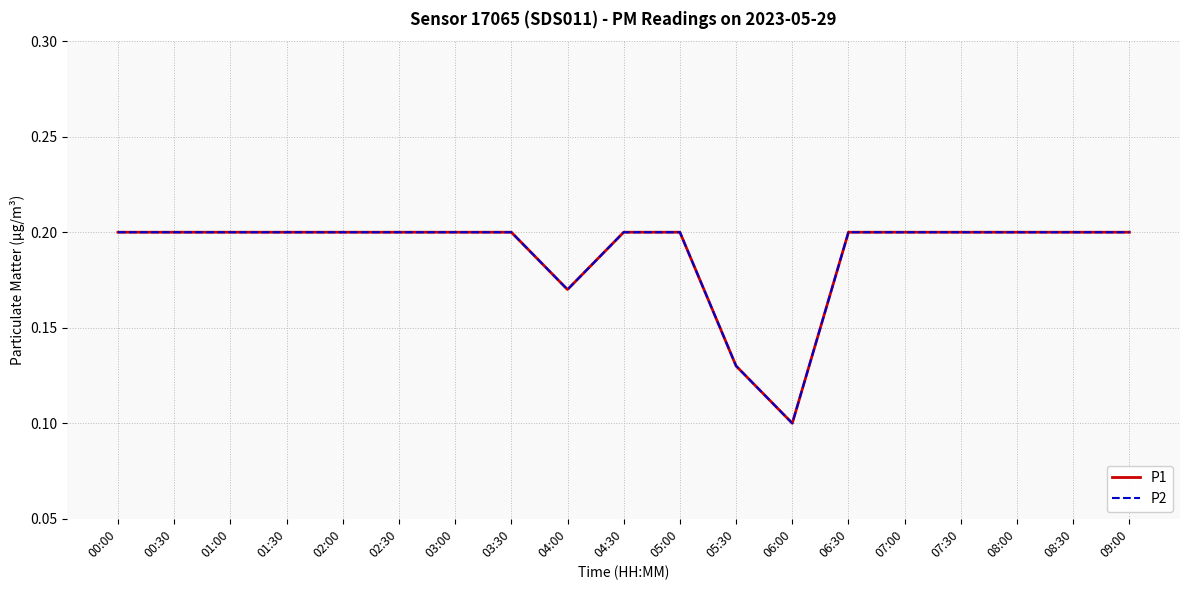

At 07:00, list the series in order from largest to smallest.

P1, P2